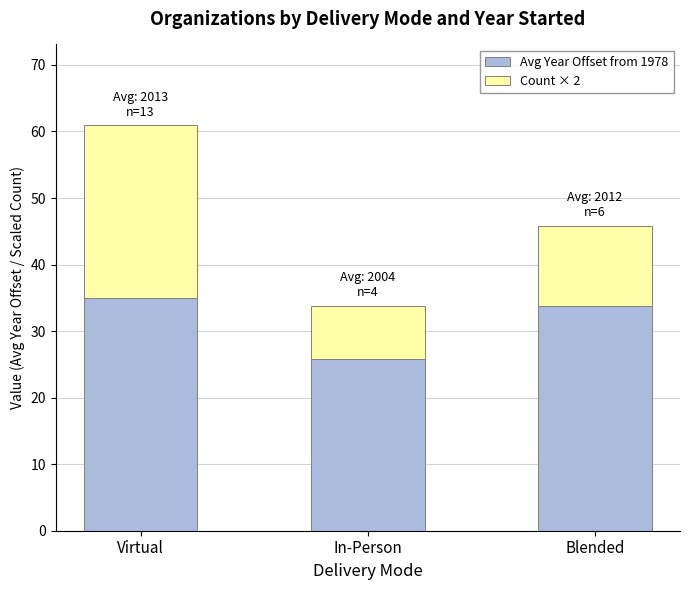

What is the sum of all Avg Year Offset from 1978 values?

94.5